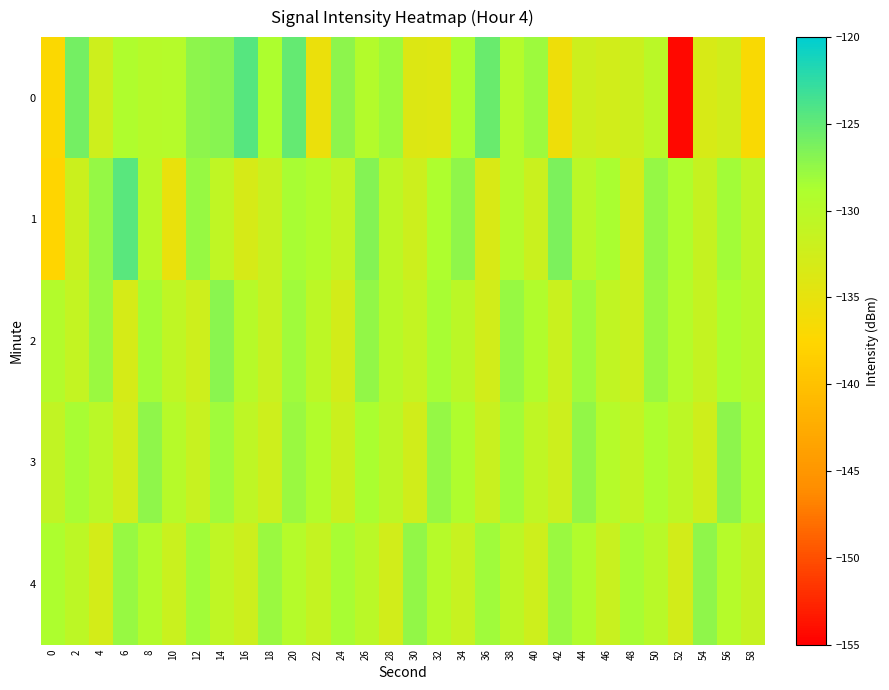

Reading left to right, transcribe all the data shown in this chart.

0: 0=-137.2	2=-126.0	4=-132.2	6=-129.0	8=-129.8	10=-129.6	12=-127.2	14=-126.9	16=-124.4	18=-128.9	20=-125.1	22=-135.3	24=-127.2	26=-129.5	28=-128.0	30=-133.8	32=-134.0	34=-128.7	36=-125.4	38=-129.6	40=-128.0	42=-135.8	44=-132.1	46=-132.7	48=-132.0	50=-130.1	52=-154.4	54=-133.3	56=-132.6	58=-136.9
1: 0=-137.7	2=-132.0	4=-127.6	6=-124.5	8=-130.1	10=-135.3	12=-127.8	14=-130.7	16=-133.2	18=-131.7	20=-128.5	22=-129.3	24=-131.2	26=-126.8	28=-130.4	30=-132.1	32=-128.9	34=-127.3	36=-133.5	38=-129.7	40=-131.8	42=-126.4	44=-130.2	46=-128.7	48=-132.9	50=-127.6	52=-129.1	54=-131.4	56=-128.3	58=-130.6
2: 0=-129.5	2=-131.2	4=-127.8	6=-133.1	8=-128.4	10=-130.7	12=-132.3	14=-127.1	16=-129.8	18=-131.6	20=-128.2	22=-130.5	24=-132.8	26=-127.4	28=-129.9	30=-131.1	32=-128.6	34=-130.3	36=-132.6	38=-127.7	40=-129.2	42=-131.8	44=-128.1	46=-130.9	48=-132.2	50=-127.9	52=-129.6	54=-131.3	56=-128.8	58=-130.1
3: 0=-131.0	2=-128.5	4=-130.2	6=-132.7	8=-127.3	10=-129.8	12=-131.5	14=-128.1	16=-130.6	18=-132.2	20=-127.8	22=-129.4	24=-131.9	26=-128.7	28=-130.3	30=-132.5	32=-127.6	34=-129.1	36=-131.7	38=-128.3	40=-130.8	42=-132.1	44=-127.5	46=-129.7	48=-131.2	50=-128.9	52=-130.5	54=-132.4	56=-127.2	58=-129.3
4: 0=-128.8	2=-130.4	4=-132.9	6=-127.7	8=-129.5	10=-131.8	12=-128.3	14=-130.7	16=-132.1	18=-127.9	20=-129.6	22=-131.3	24=-128.5	26=-130.2	28=-132.6	30=-127.4	32=-129.8	34=-131.6	36=-128.1	38=-130.5	40=-132.3	42=-127.8	44=-129.2	46=-131.7	48=-128.6	50=-130.1	52=-132.8	54=-127.3	56=-129.7	58=-131.4